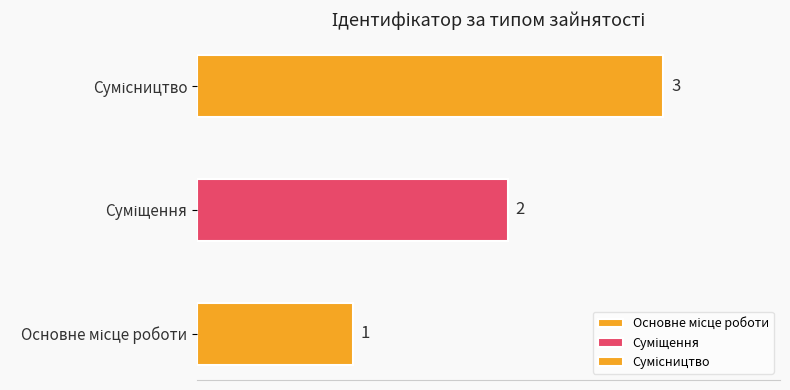

At which label is the value closest to 2?

Суміщення